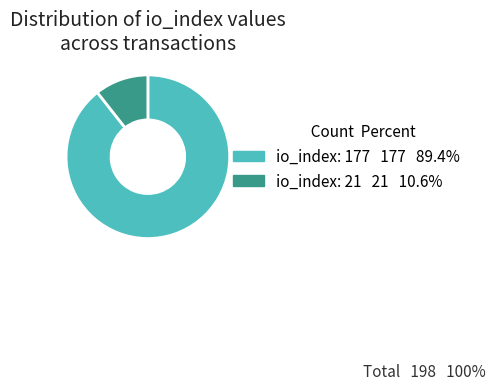

What is the ratio of the value at io_index: 177 to the value at io_index: 21?

8.4